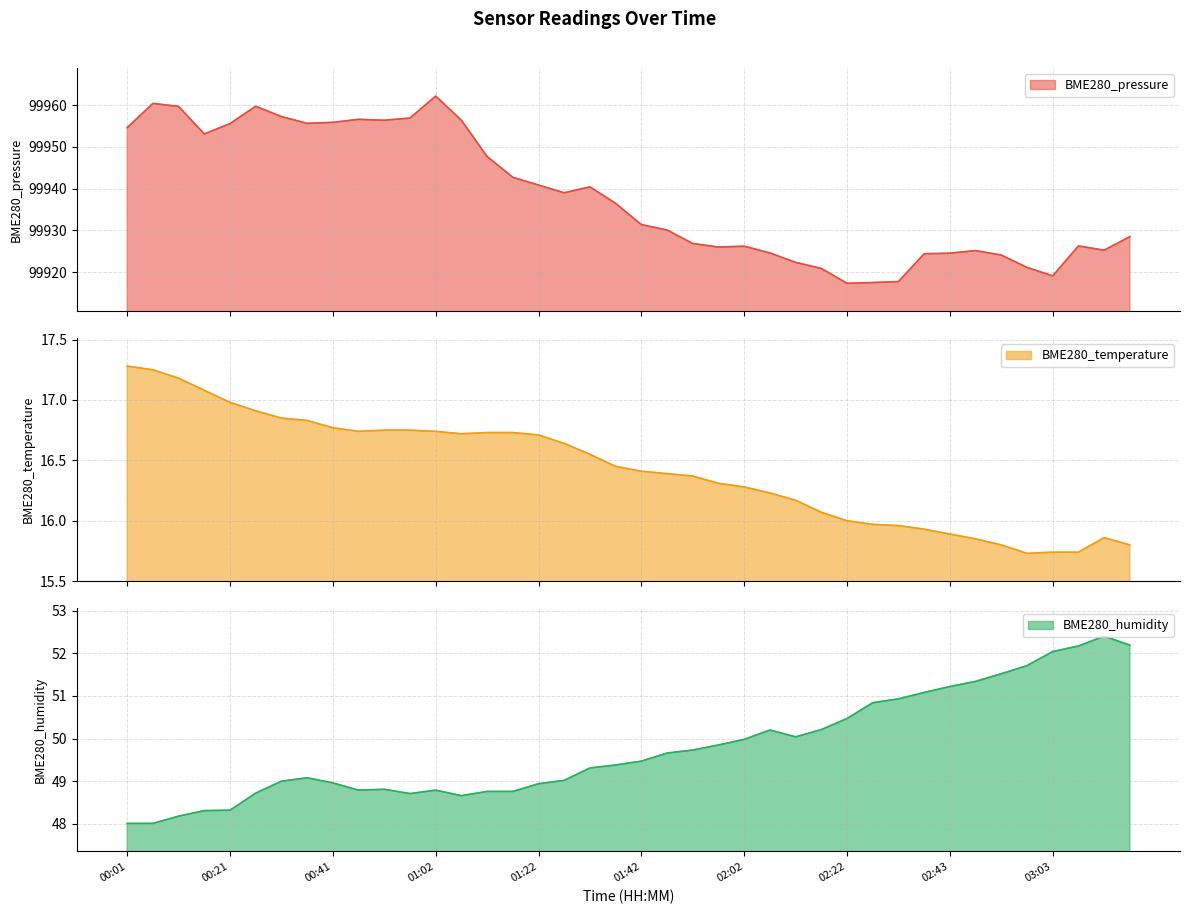

What is the label of the 15th point from the left?

01:12